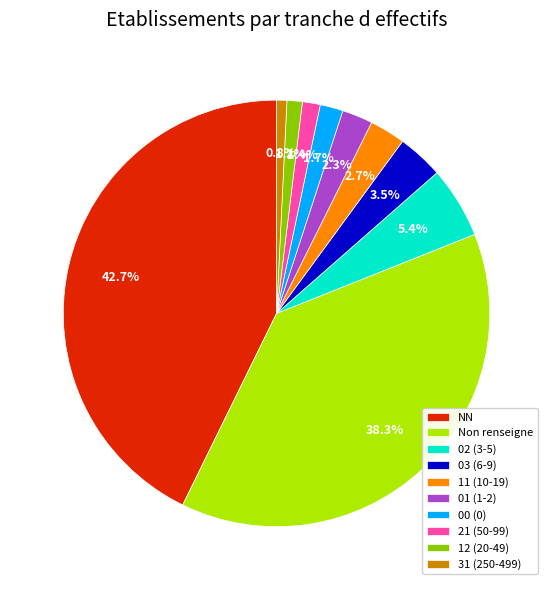

Which category has the biggest portion of the pie?

NN